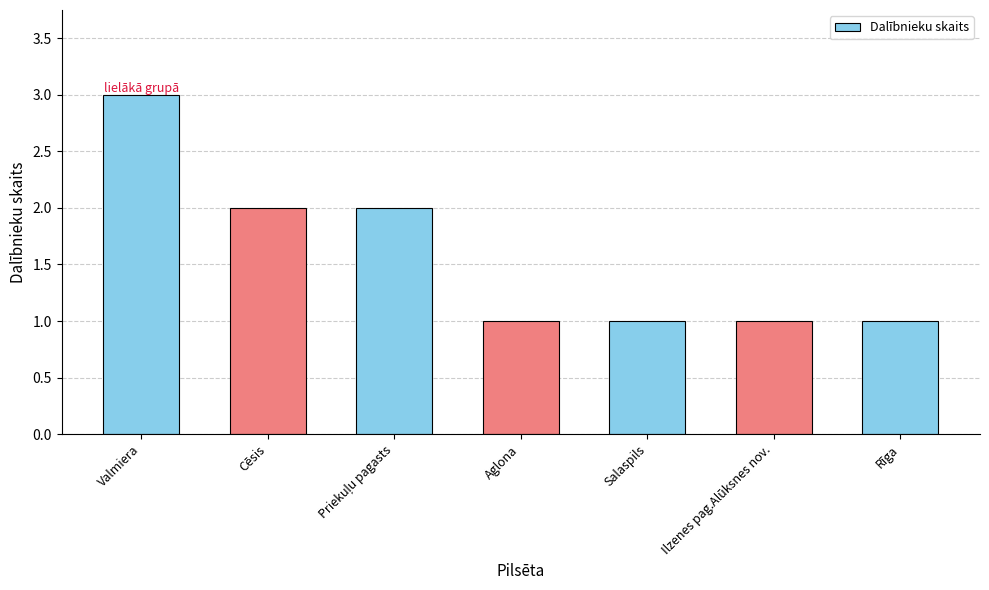

What is the label of the 6th bar from the right?

Cēsis